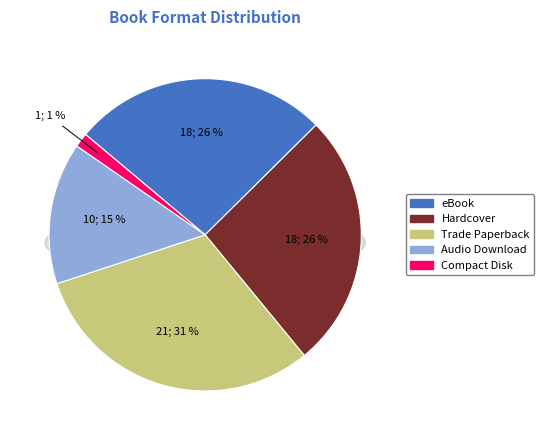

What percentage is NOT represented by eBook?

73.5%